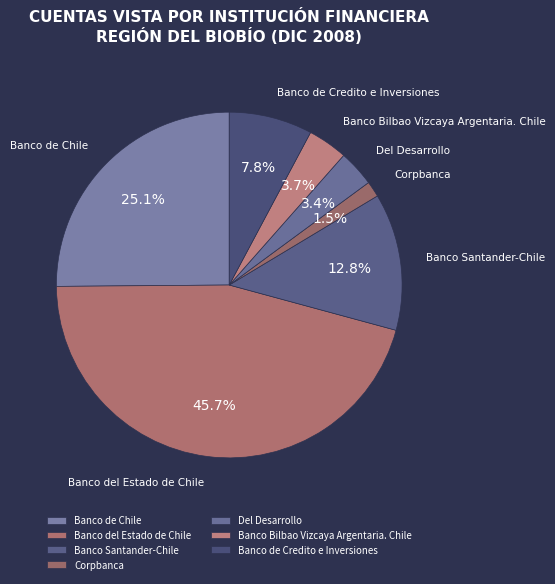

How many slices are in this pie chart?

7